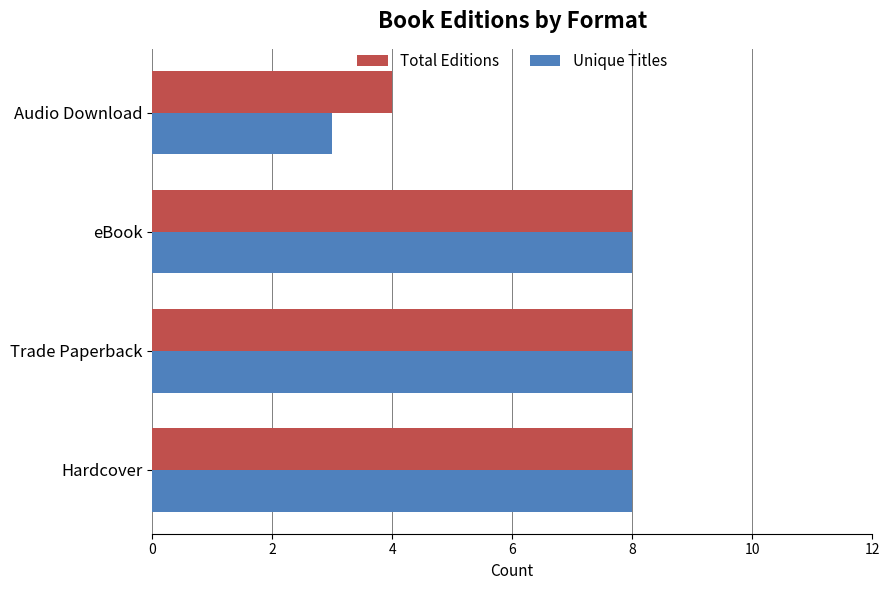

What is the total value across all series at Trade Paperback?

16